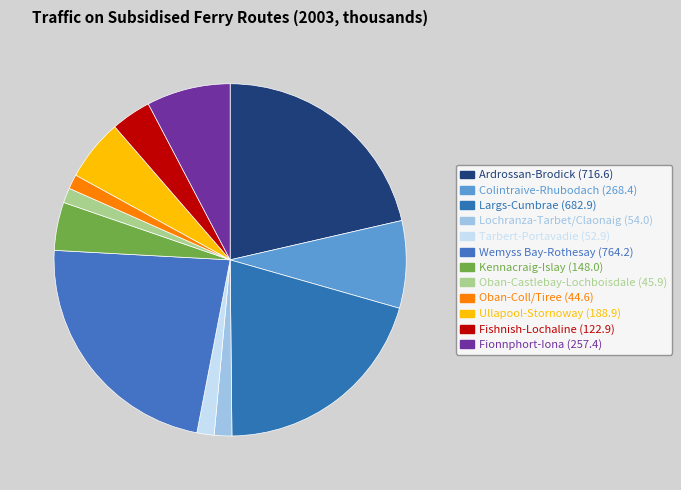

How many slices are in this pie chart?

12